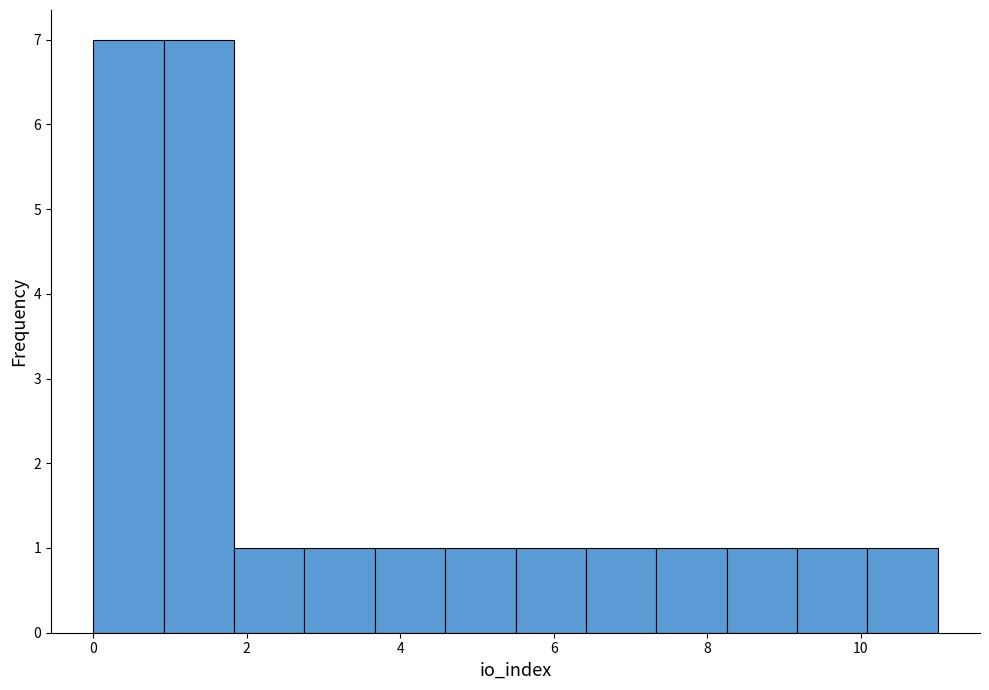

What is the height of the bar covering 0.0 to 1.0 on the x-axis? Neither the bar edges nor the heights are printed on the chart, so give them approximately, as read against the axes.

7